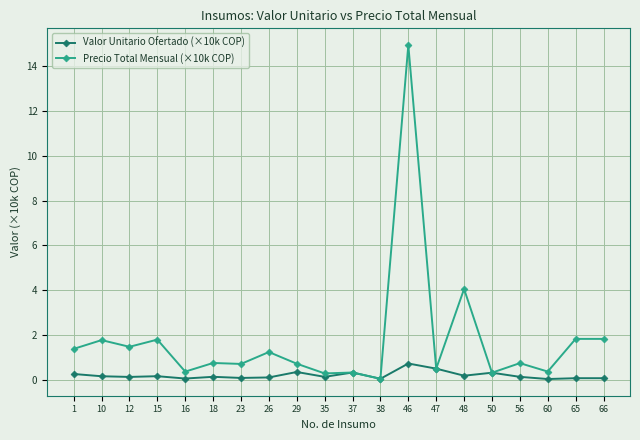

Is this an area chart (filled region under the line)?

No